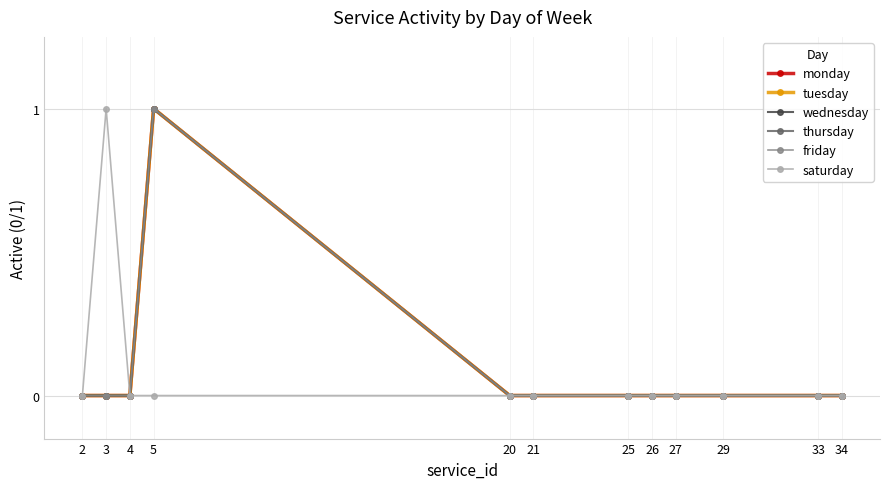

True or false: monday and friday cross at least once.

False